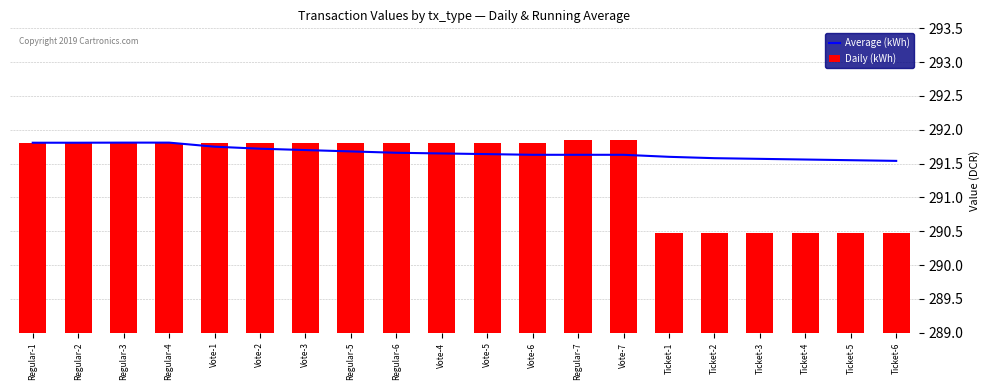

What is the difference between the maximum and minimum values in the Daily (kWh) series?

1.4